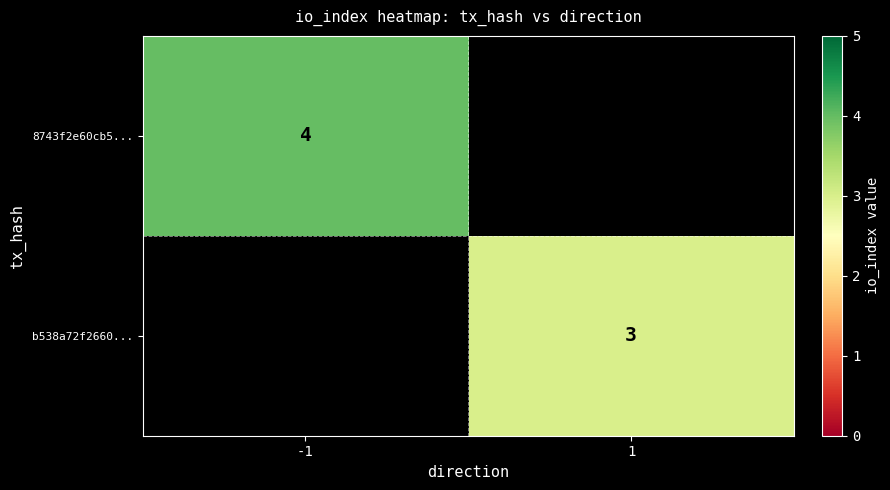

Which has a higher value, 1 or -1?

-1